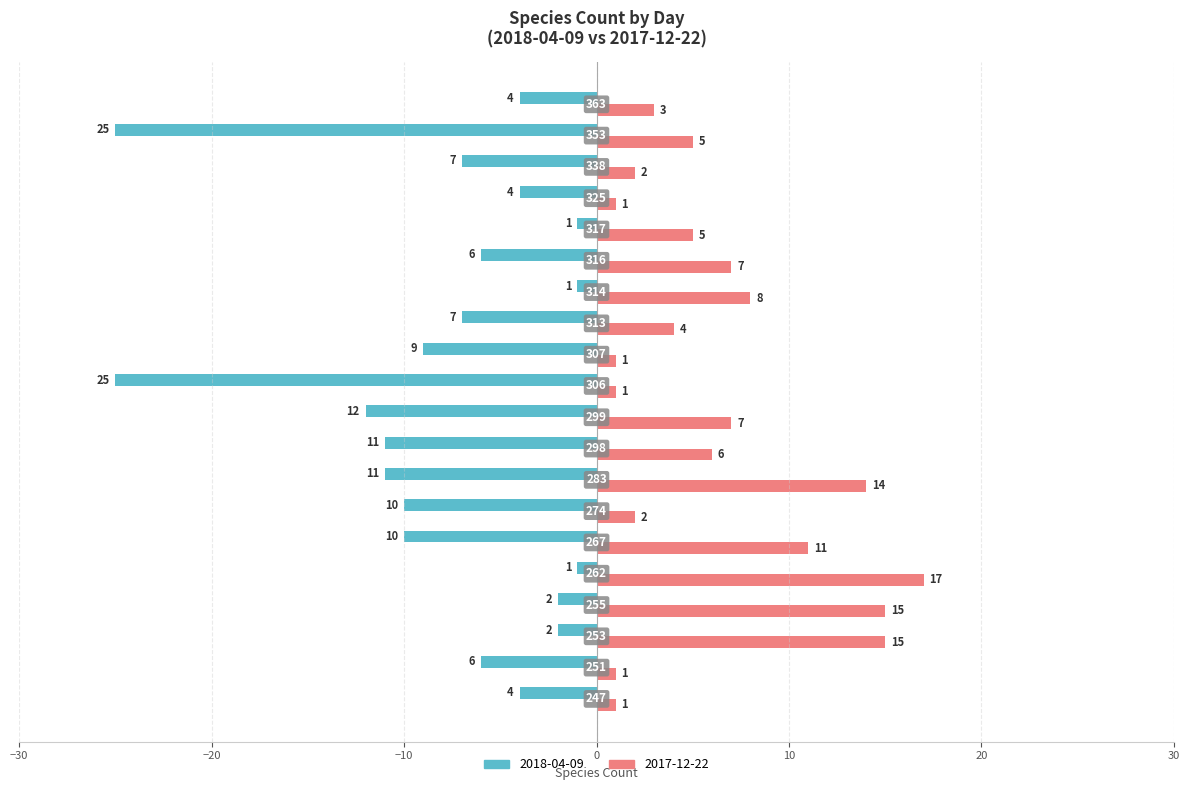

List the series in order of their peak value, lowest first.

2018-04-09, 2017-12-22